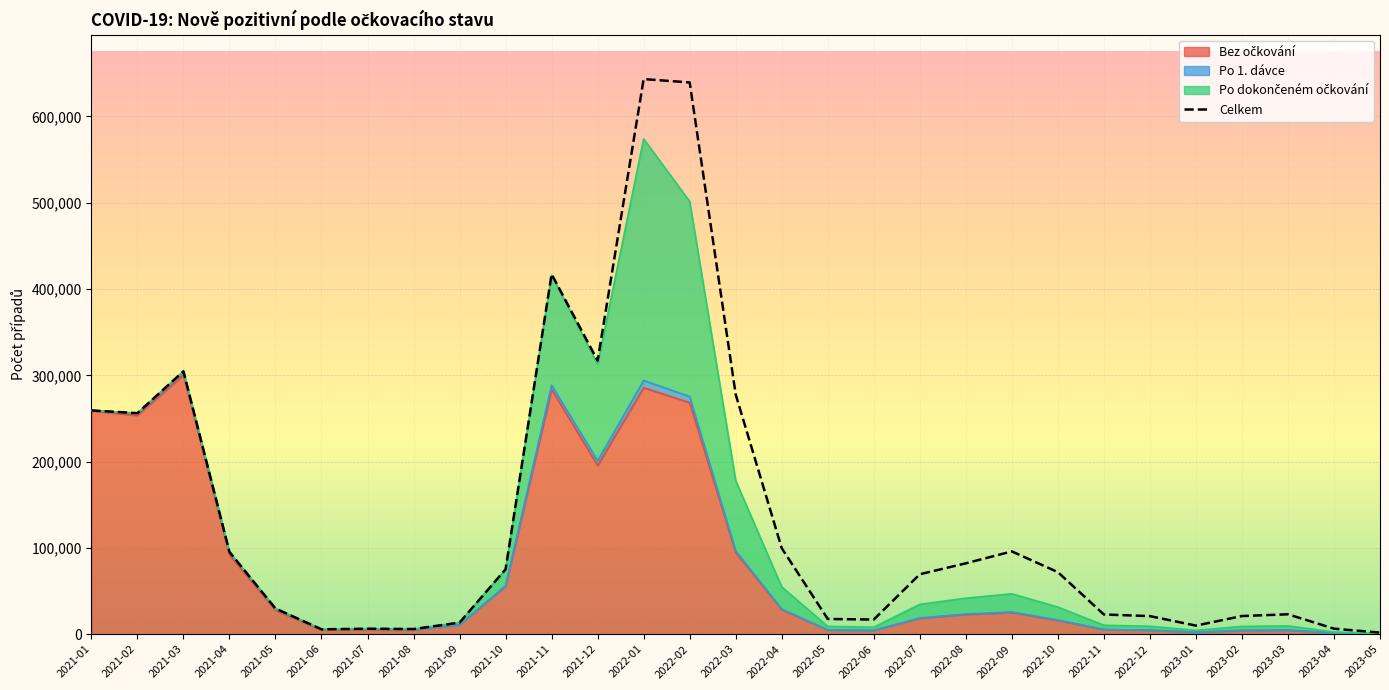

Does the chart display data point markers on the line(s)?

No